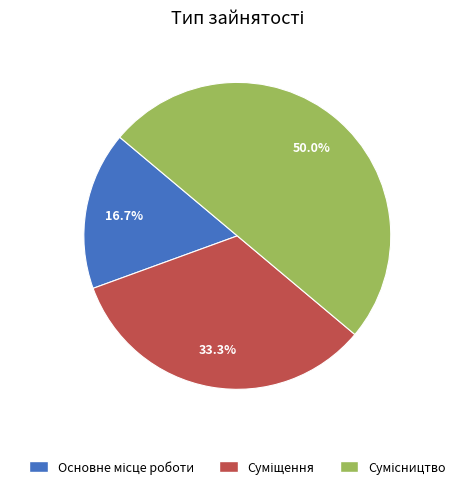

Is the sum of Суміщення and Основне місце роботи greater than half?

No